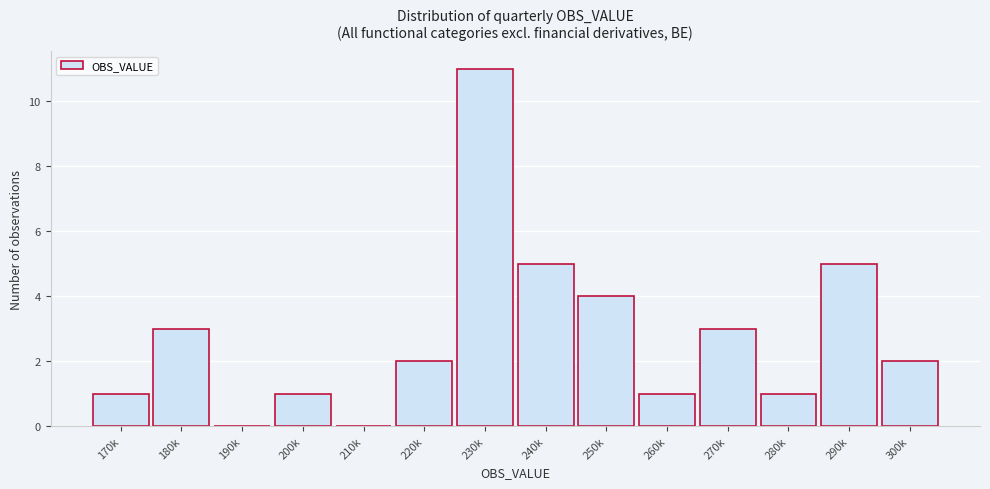

Reading left to right, transcribe all the data shown in this chart.

170k=1	180k=3	190k=0	200k=1	210k=0	220k=2	230k=11	240k=5	250k=4	260k=1	270k=3	280k=1	290k=5	300k=2